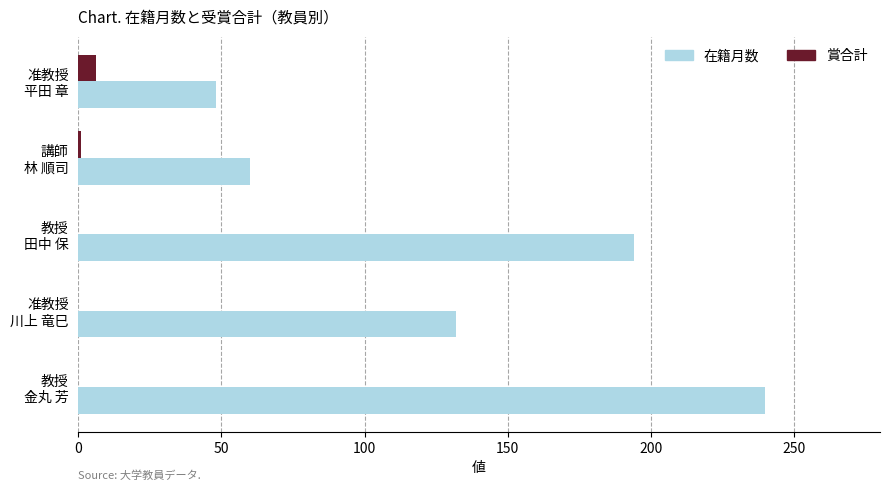

Which series has the largest total across all categories?

在籍月数